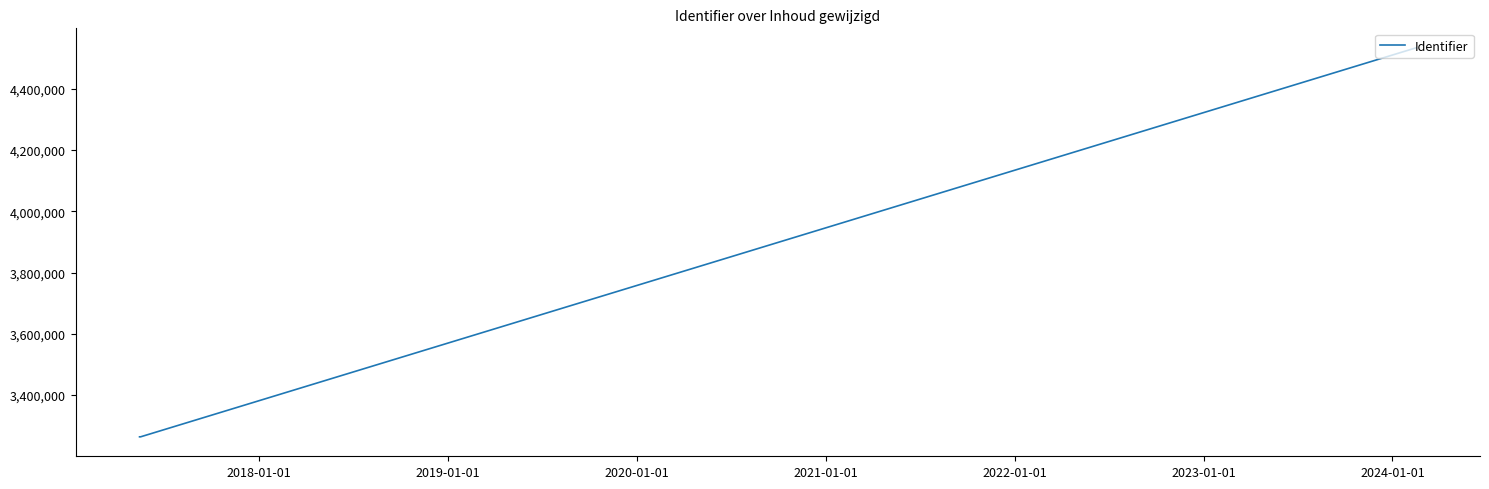

What is the sum of all values?

11061148